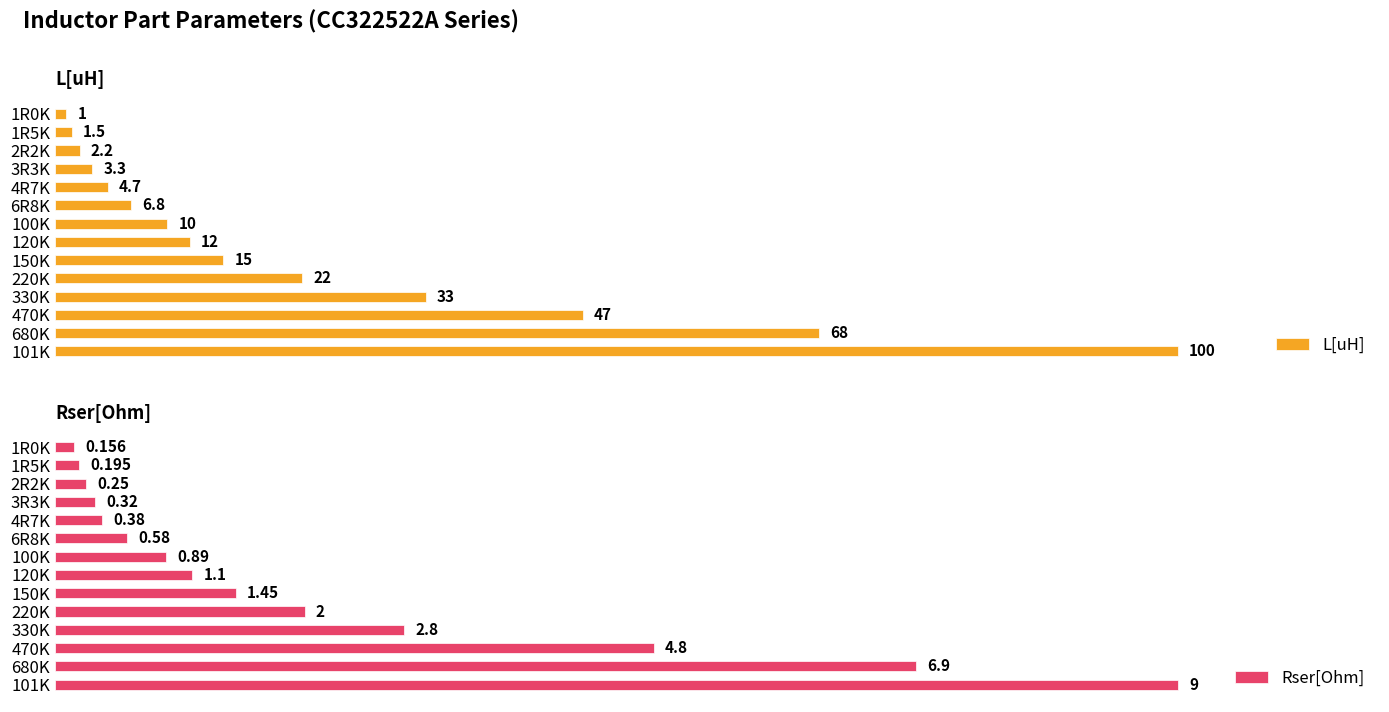

Which category has the lowest value in the L[uH] series?

1R0K